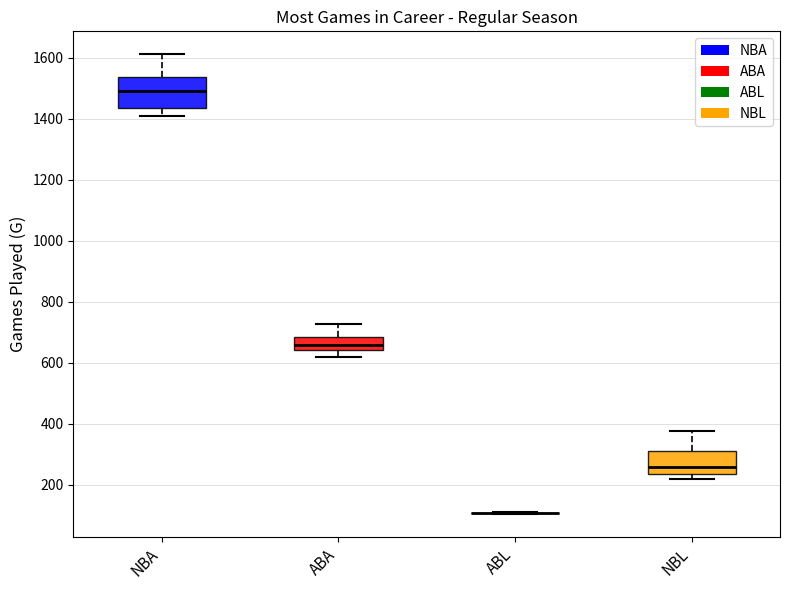

Reading left to right, transcribe this box plot: for each box, give where its median line is, the range the box spans, and where its two whiskers end, as read against the y-axis. The values are not printed on the chart, so give them approximately, as read against the axis.

NBA: median 1500, box 1440 to 1540, whiskers 1420 to 1620
ABA: median 660, box 640 to 680, whiskers 620 to 720
ABL: box collapsed to a line at 100, whiskers 100 to 120
NBL: median 260, box 240 to 320, whiskers 220 to 380